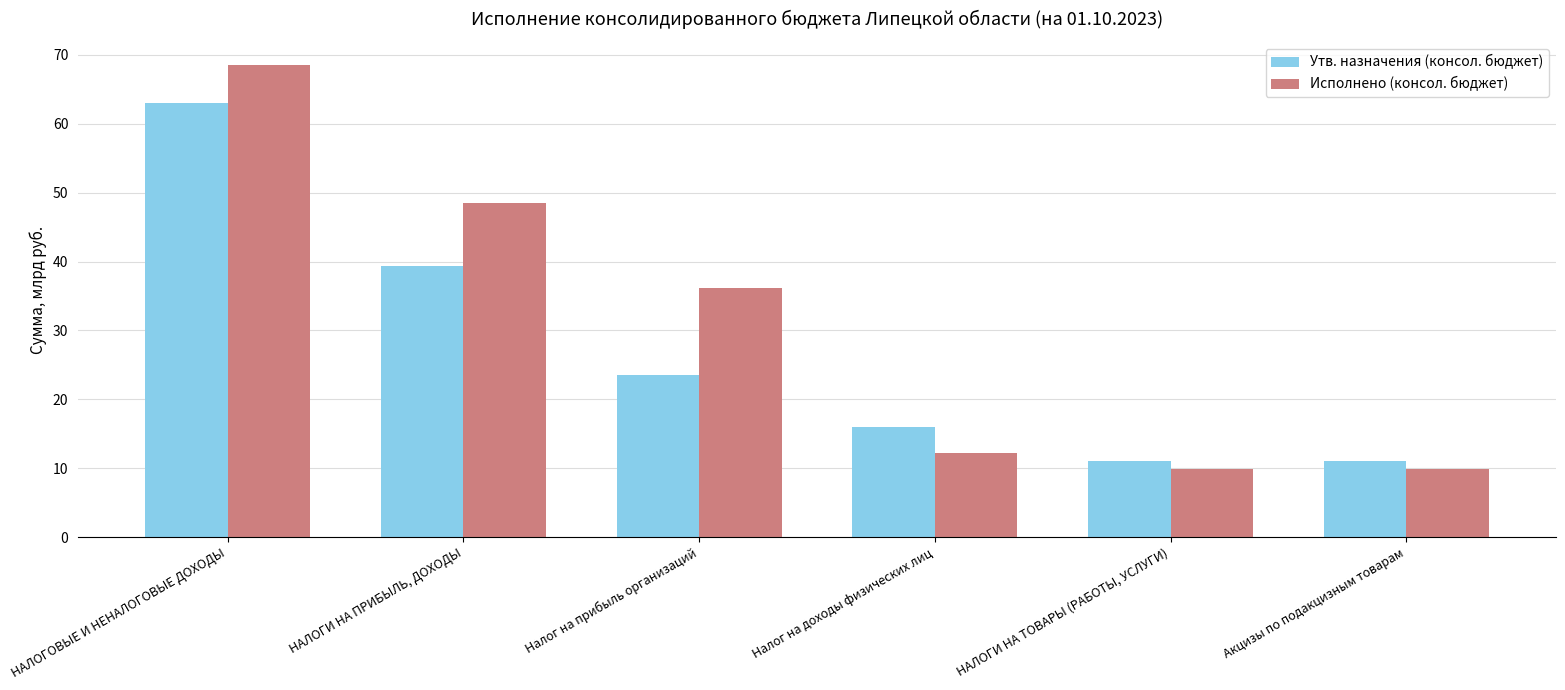

List the series in order of their peak value, highest first.

Исполнено (консол. бюджет), Утв. назначения (консол. бюджет)